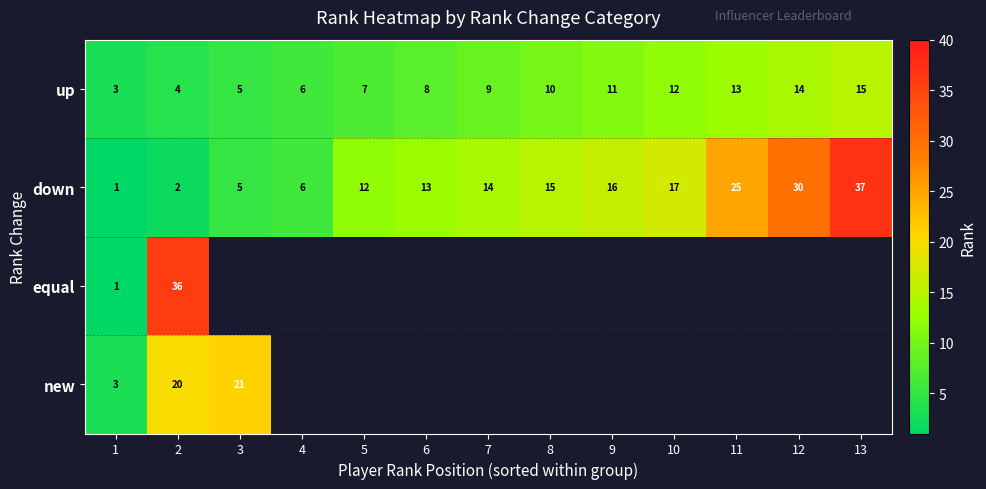

Which has a higher value, 3 or 11?

11